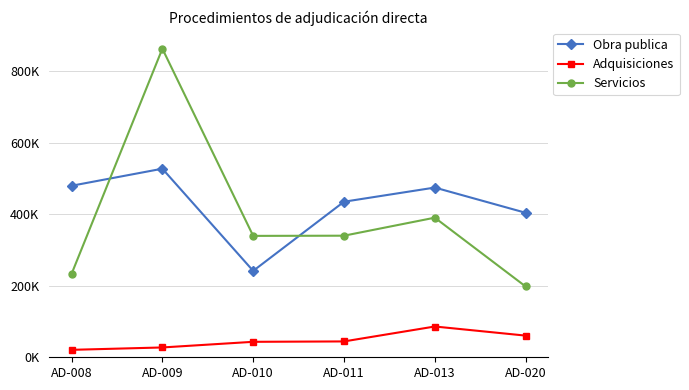

What are all the series names shown in the legend?

Obra publica, Adquisiciones, Servicios